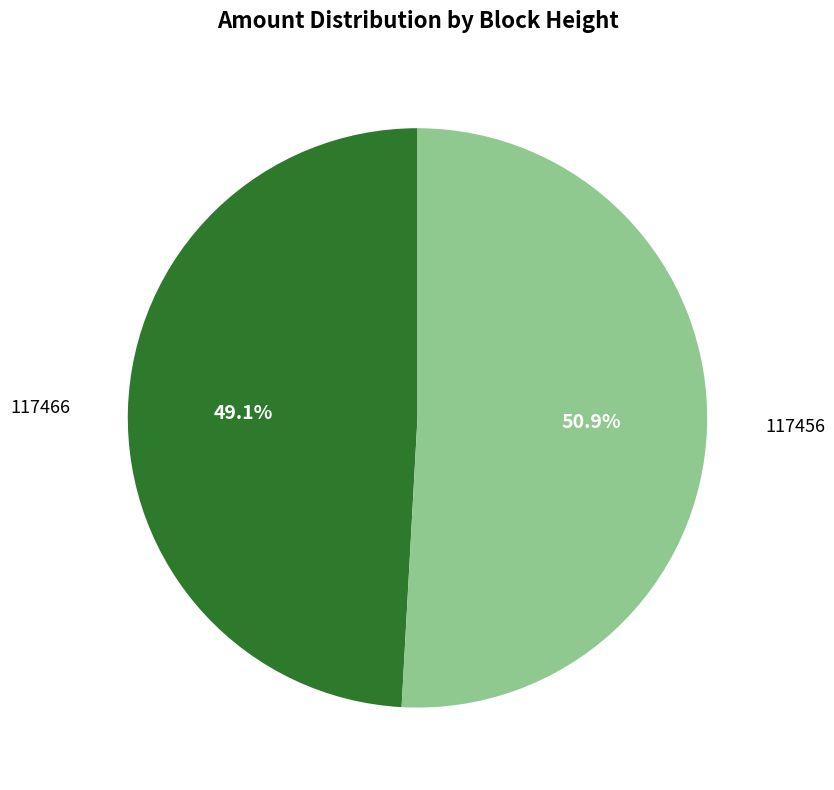

Is there any slice that represents more than half of the pie?

Yes